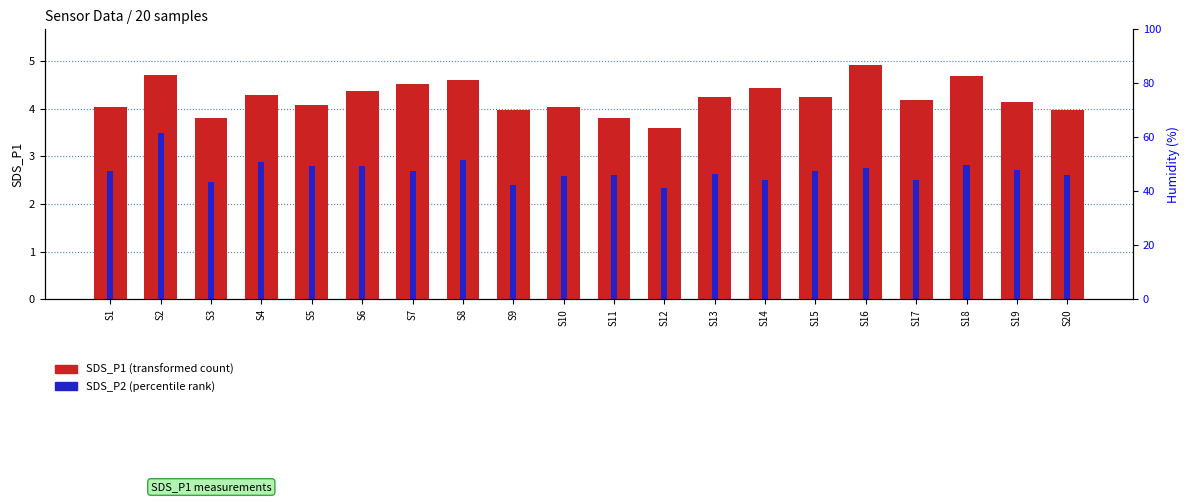

Reading left to right, list all the values displayed in this chart.

SDS_P1 (transformed count): S1=4.0	S2=4.7	S3=3.8	S4=4.3	S5=4.1	S6=4.4	S7=4.5	S8=4.6	S9=4.0	S10=4.0	S11=3.8	S12=3.6	S13=4.2	S14=4.4	S15=4.2	S16=4.9	S17=4.2	S18=4.7	S19=4.2	S20=4.0
SDS_P2 (percentile rank): S1=2.7	S2=3.5	S3=2.5	S4=2.9	S5=2.8	S6=2.8	S7=2.7	S8=2.9	S9=2.4	S10=2.6	S11=2.6	S12=2.3	S13=2.6	S14=2.5	S15=2.7	S16=2.8	S17=2.5	S18=2.8	S19=2.7	S20=2.6